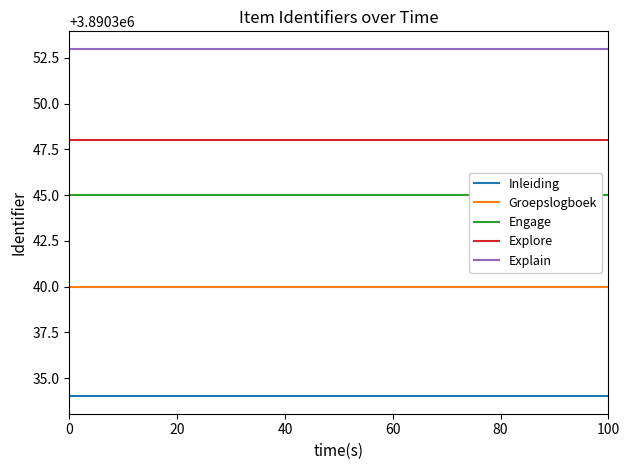

True or false: Inleiding and Groepslogboek intersect in this chart.

False